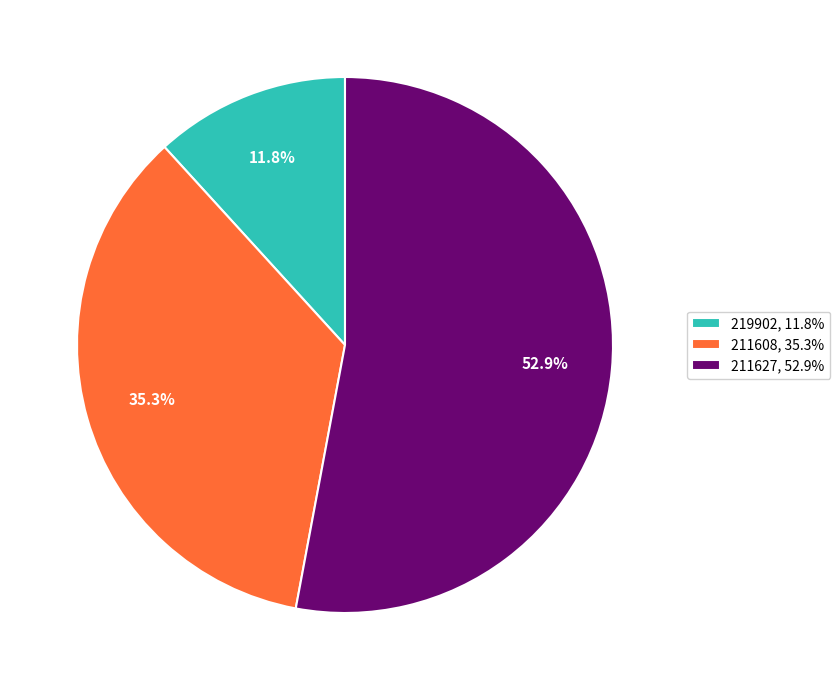

What is the ratio of the value at 211627 to the value at 219902?

4.5